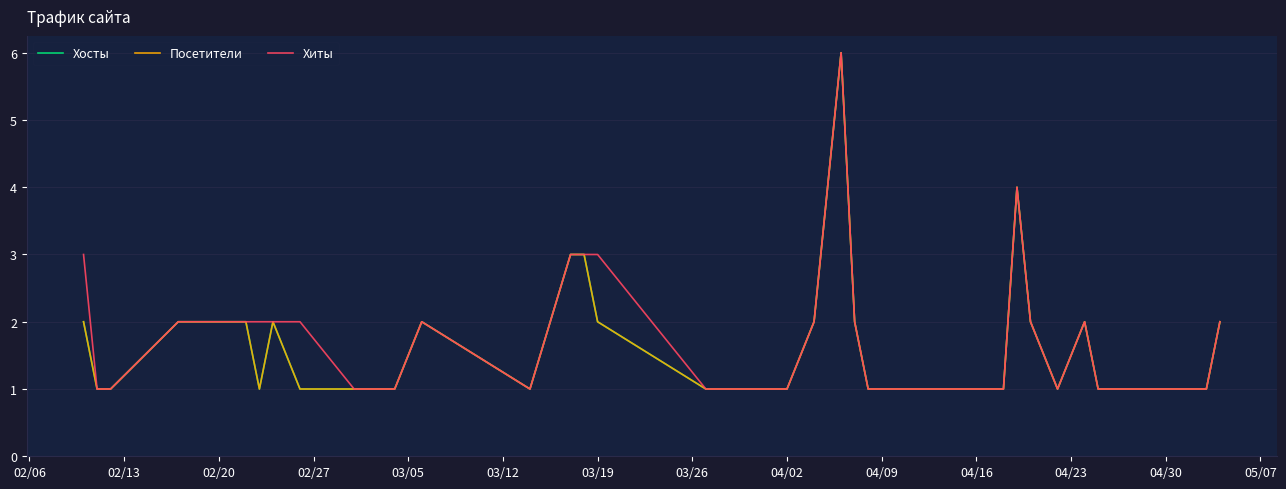

Does the chart have visible grid lines?

Yes